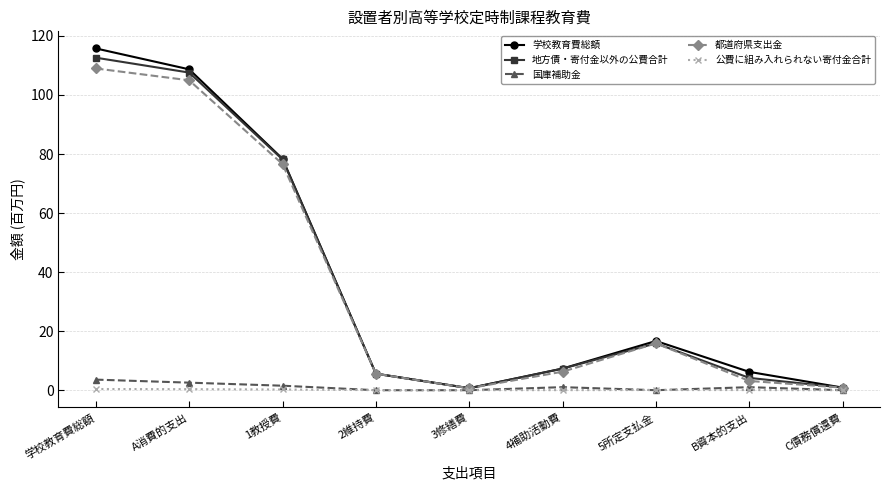

What is the label of the 5th point from the right?

3修繕費